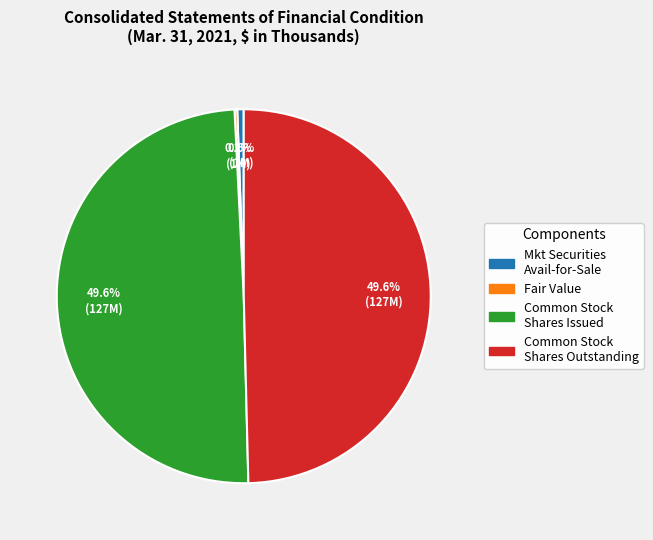

Does any single category account for the majority?

No